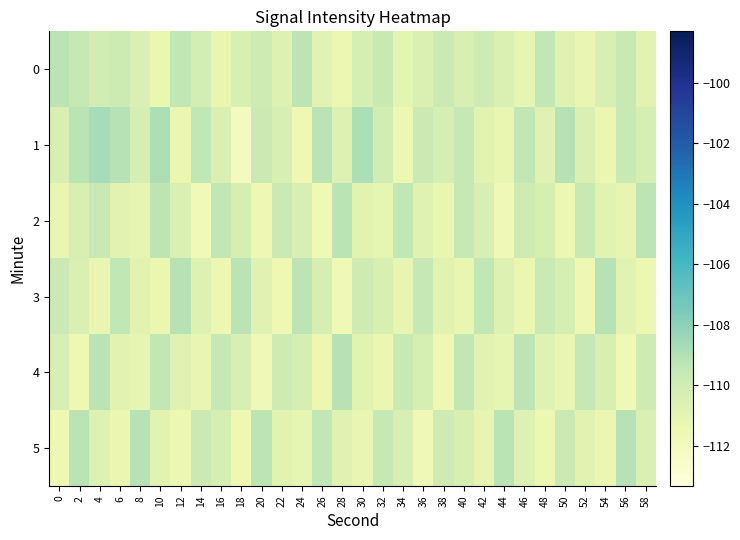

Reading left to right, transcribe all the data shown in this chart.

0: 0=-109.3	2=-109.6	4=-110.0	6=-109.8	8=-110.5	10=-111.3	12=-109.4	14=-110.2	16=-111.2	18=-110.5	20=-109.9	22=-110.7	24=-109.3	26=-110.9	28=-111.5	30=-110.2	32=-109.7	34=-111.0	36=-110.5	38=-109.8	40=-110.3	42=-109.9	44=-110.6	46=-111.1	48=-109.5	50=-110.8	52=-111.2	54=-110.3	56=-109.7	58=-110.9
1: 0=-110.5	2=-109.2	4=-108.7	6=-109.2	8=-110.2	10=-108.9	12=-111.3	14=-109.5	16=-110.6	18=-112.1	20=-109.8	22=-110.3	24=-111.6	26=-109.2	28=-110.7	30=-108.9	32=-110.1	34=-111.5	36=-109.8	38=-110.2	40=-109.6	42=-110.9	44=-111.2	46=-109.5	48=-110.8	50=-109.1	52=-110.6	54=-111.3	56=-109.7	58=-110.2
2: 0=-111.2	2=-110.5	4=-109.7	6=-110.9	8=-111.1	10=-109.3	12=-110.6	14=-111.8	16=-109.5	18=-110.2	20=-111.6	22=-109.8	24=-110.3	26=-111.7	28=-109.2	30=-110.9	32=-111.1	34=-109.5	36=-110.8	38=-111.2	40=-109.6	42=-110.3	44=-111.7	46=-109.9	48=-110.2	50=-111.5	52=-109.7	54=-110.9	56=-111.1	58=-109.3
3: 0=-109.8	2=-110.6	4=-111.2	6=-109.5	8=-110.9	10=-111.3	12=-109.1	14=-110.7	16=-111.5	18=-109.2	20=-110.8	22=-111.6	24=-109.3	26=-110.2	28=-111.7	30=-109.9	32=-110.5	34=-111.1	36=-109.6	38=-110.9	40=-111.2	42=-109.5	44=-110.7	46=-111.3	48=-109.8	50=-110.2	52=-111.6	54=-109.1	56=-110.9	58=-111.5
4: 0=-110.3	2=-111.6	4=-109.2	6=-110.9	8=-111.1	10=-109.5	12=-110.8	14=-111.2	16=-109.6	18=-110.3	20=-111.7	22=-109.9	24=-110.2	26=-111.5	28=-109.1	30=-110.9	32=-111.3	34=-109.7	36=-110.2	38=-111.6	40=-109.5	42=-110.9	44=-111.1	46=-109.3	48=-110.8	50=-111.2	52=-109.6	54=-110.5	56=-111.7	58=-109.9
5: 0=-111.6	2=-109.2	4=-110.7	6=-111.3	8=-109.1	10=-110.9	12=-111.5	14=-109.8	16=-110.2	18=-111.6	20=-109.3	22=-110.9	24=-111.1	26=-109.5	28=-110.8	30=-111.2	32=-109.6	34=-110.3	36=-111.7	38=-109.9	40=-110.5	42=-111.1	44=-109.2	46=-110.7	48=-111.5	50=-109.8	52=-110.9	54=-111.3	56=-109.1	58=-110.6